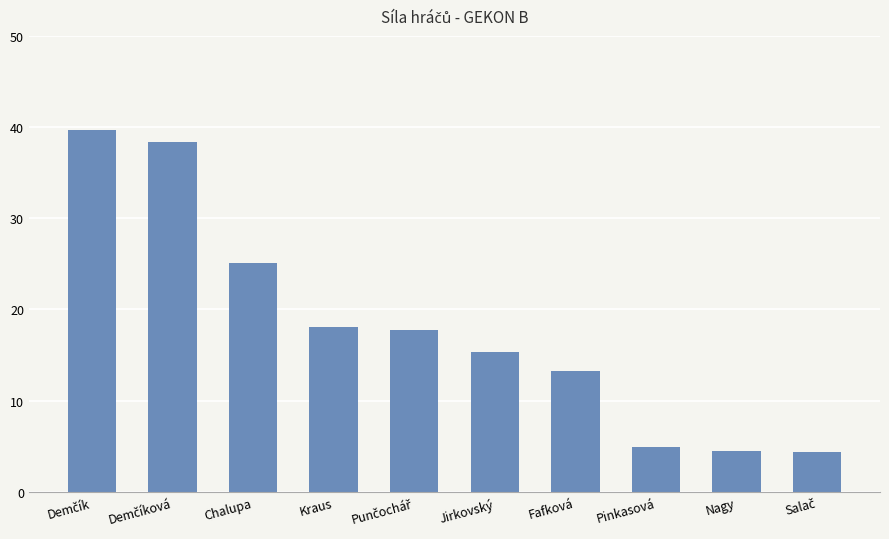

What is the greatest value displayed?

39.6